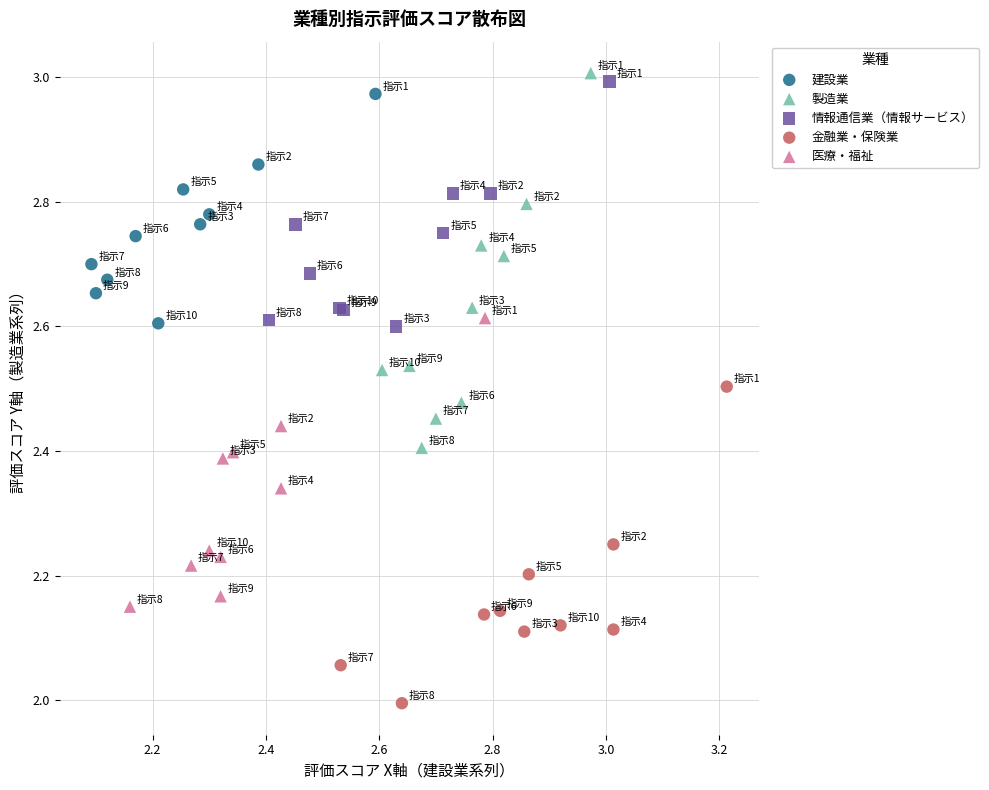

Which series has the largest Y range (max minus min)?

製造業